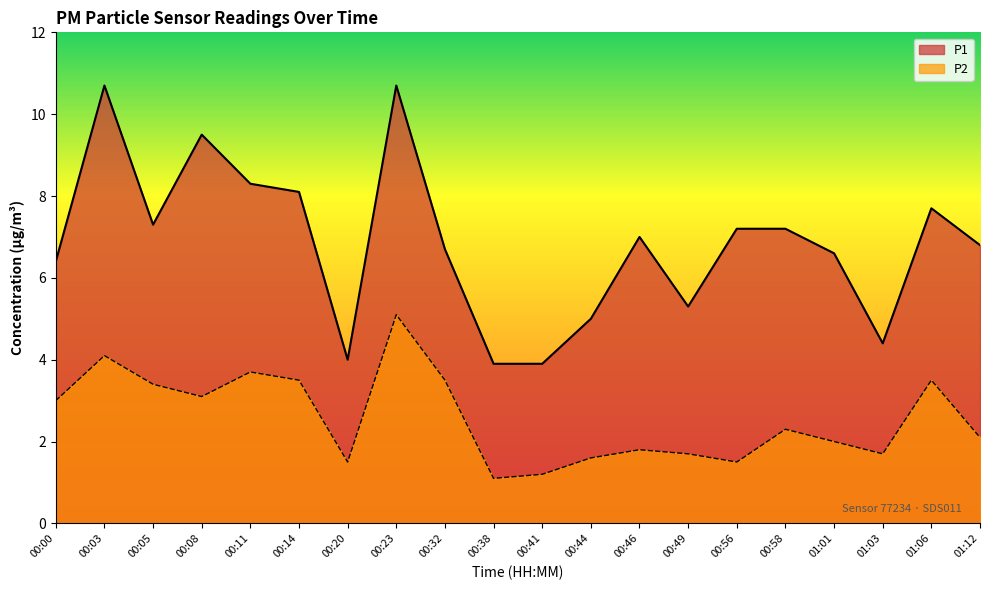

How many interior local valleys does the P1 series have?

4